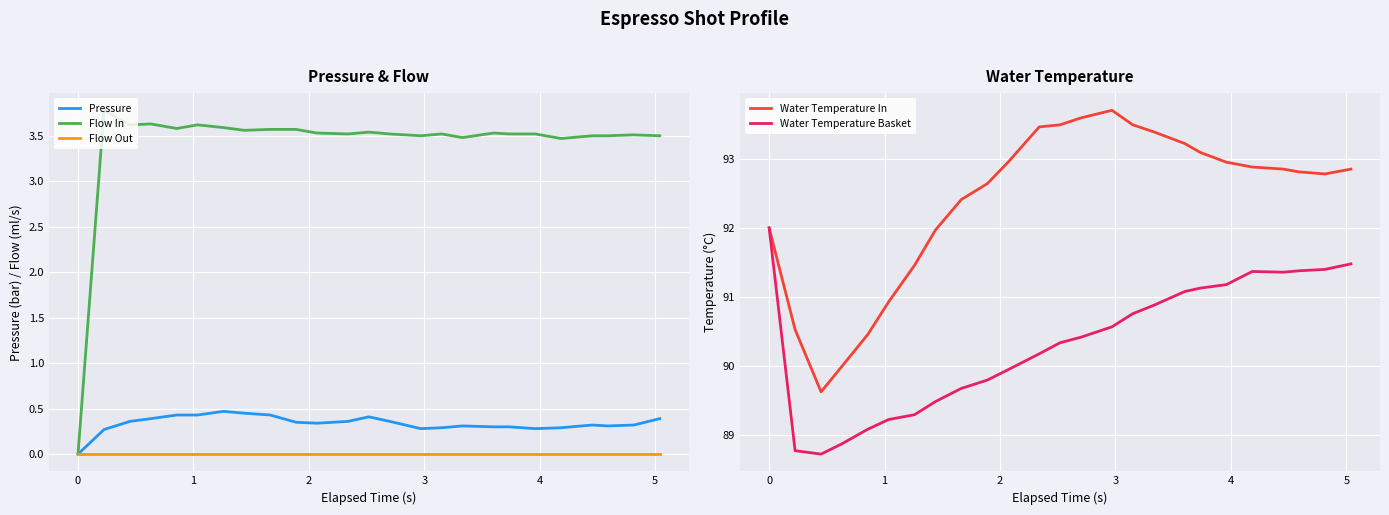

How many data points in Water Temperature Basket are less than 90?

10